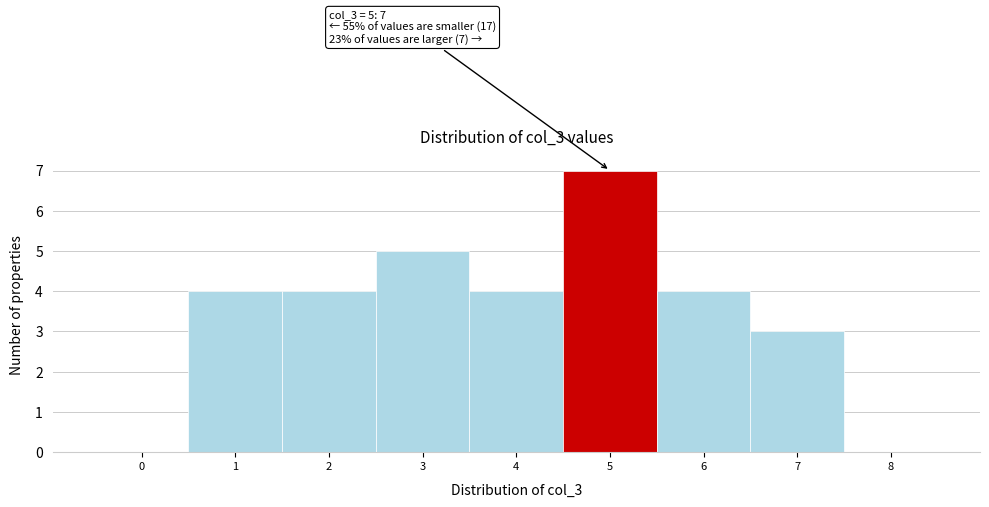

Reading left to right, transcribe all the data shown in this chart.

0=0	1=4	2=4	3=5	4=4	5=7	6=4	7=3	8=0